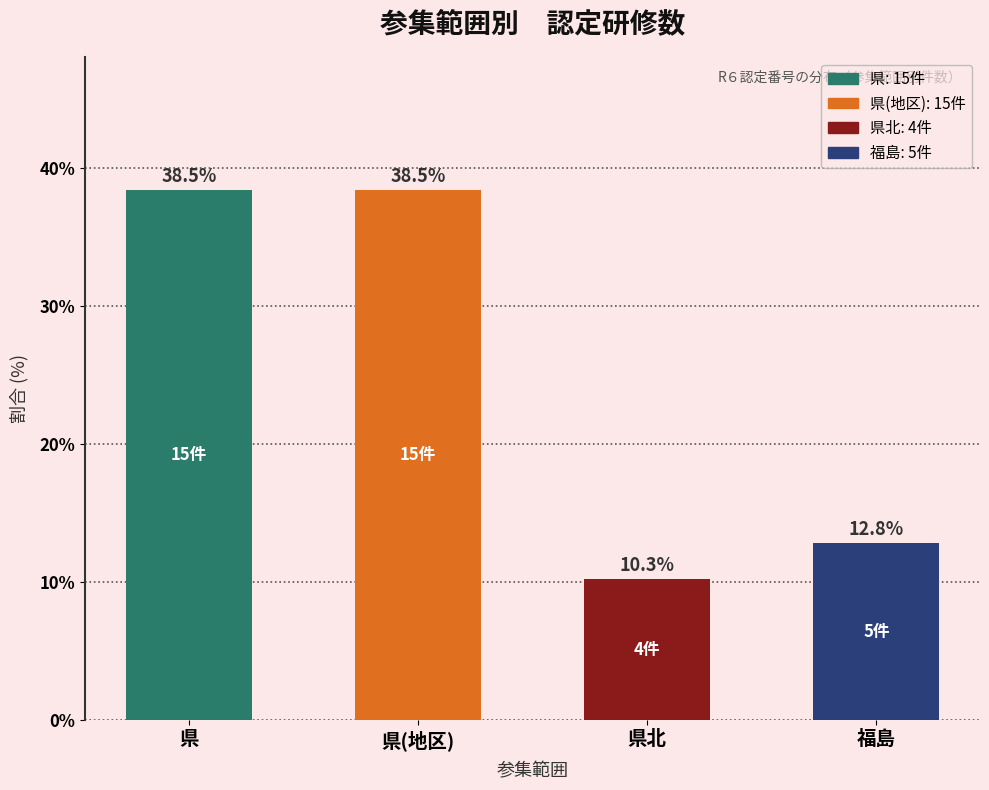

Approximately how many times larger is the value at 県北 compared to 県?

0.3